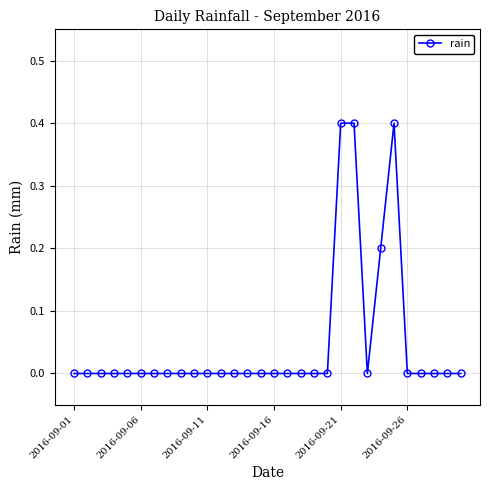

How many data points does each series have?

30